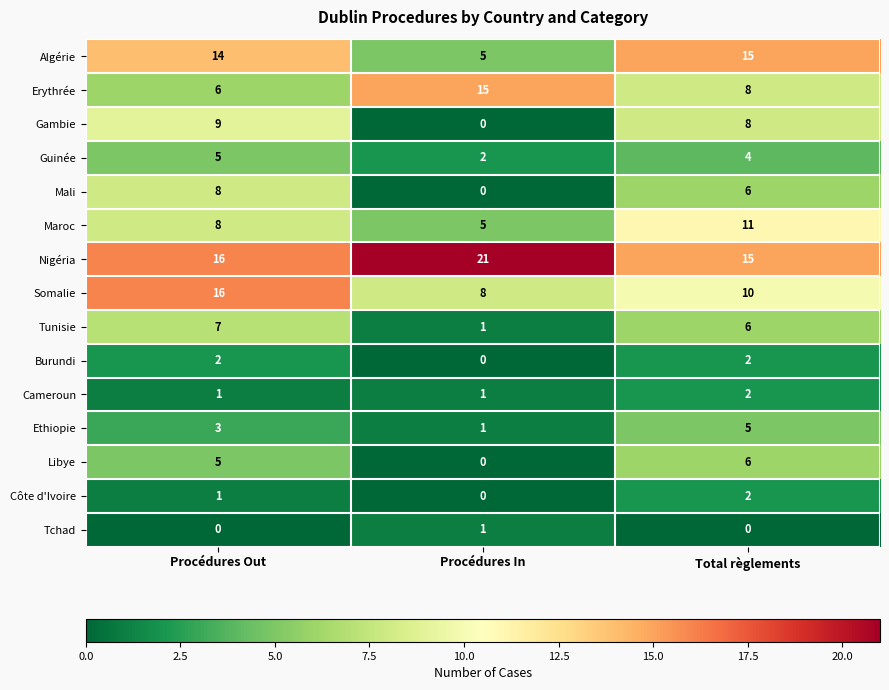

How many series are shown in this chart?

15